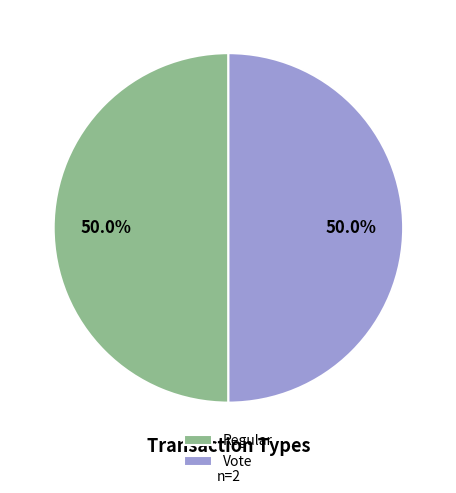

How much of the chart is everything except Vote?

50.0%